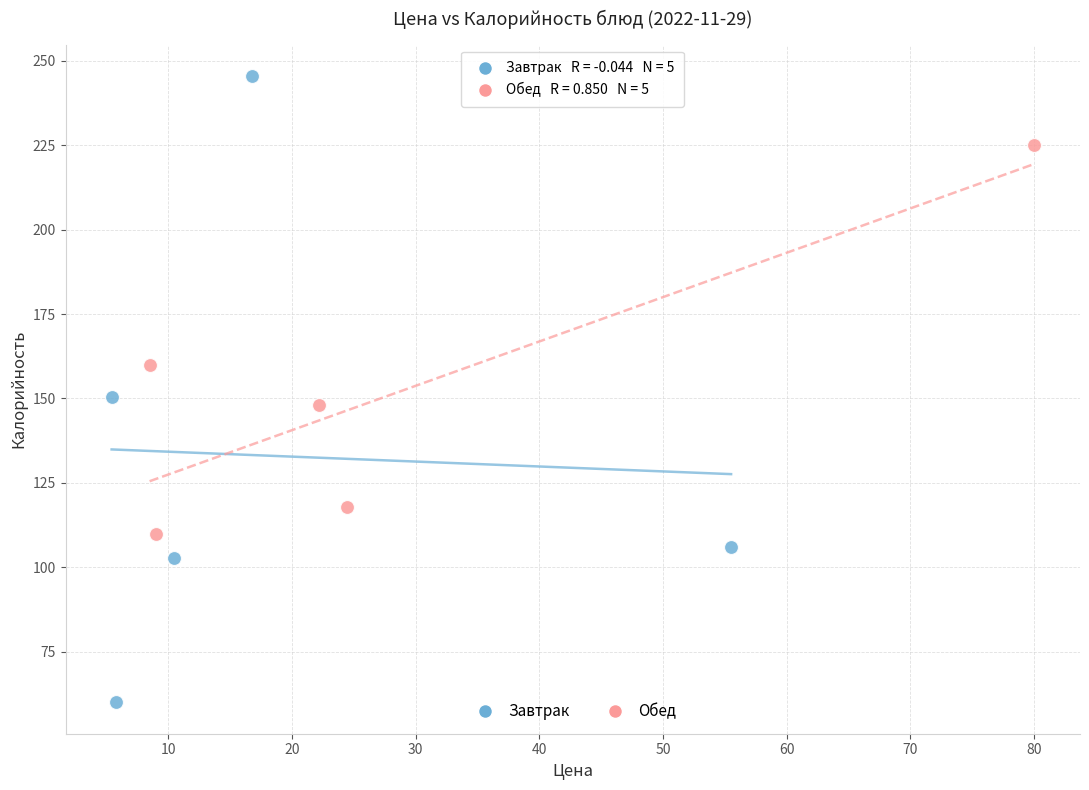

Which series contains the lowest Y value?

Завтрак